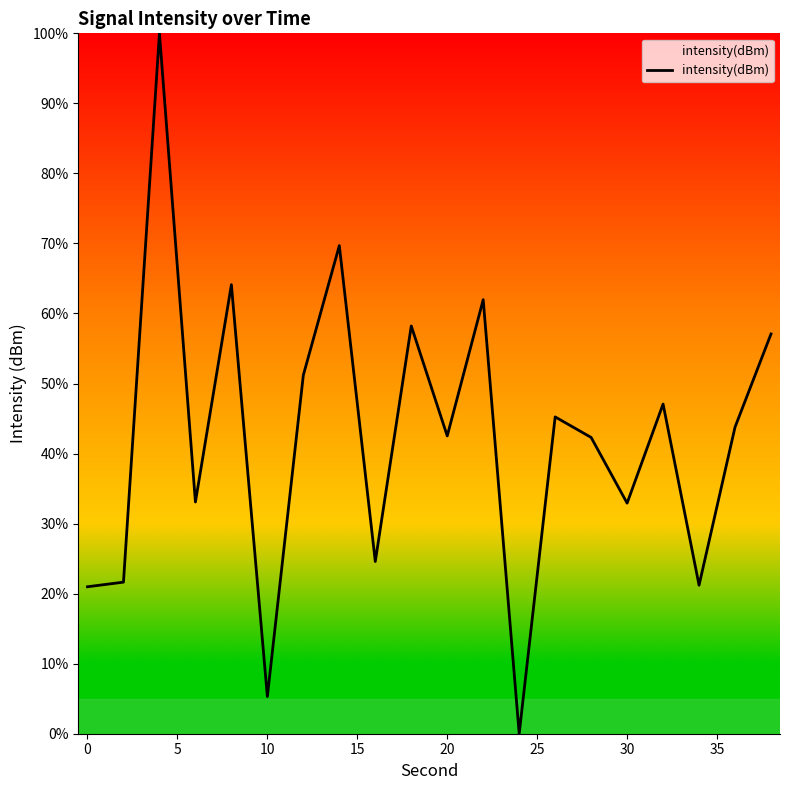

What is the maximum value shown in the chart?

100.0